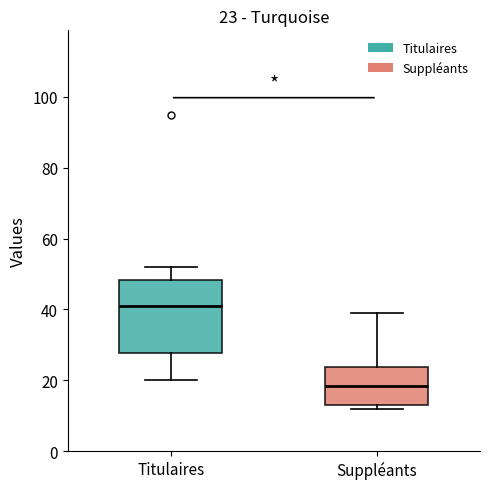

Comparing the boxes themselves (not the whiskers), which one is the tallest?

Titulaires